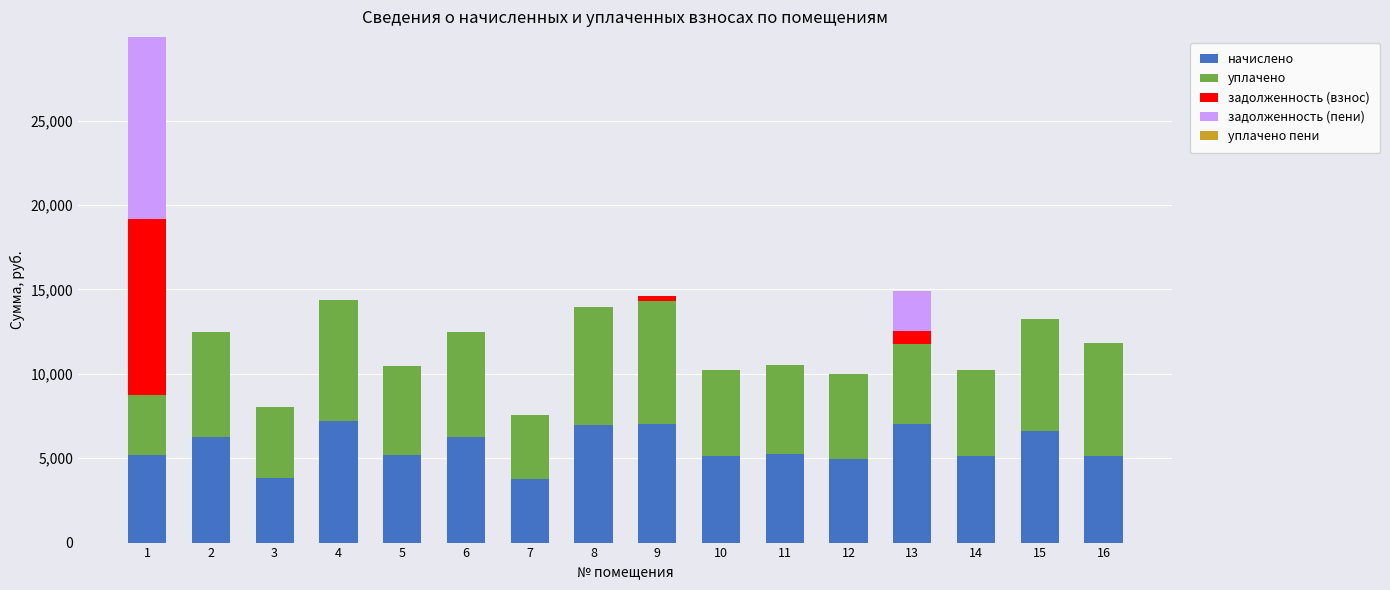

Are the bars horizontal?

No